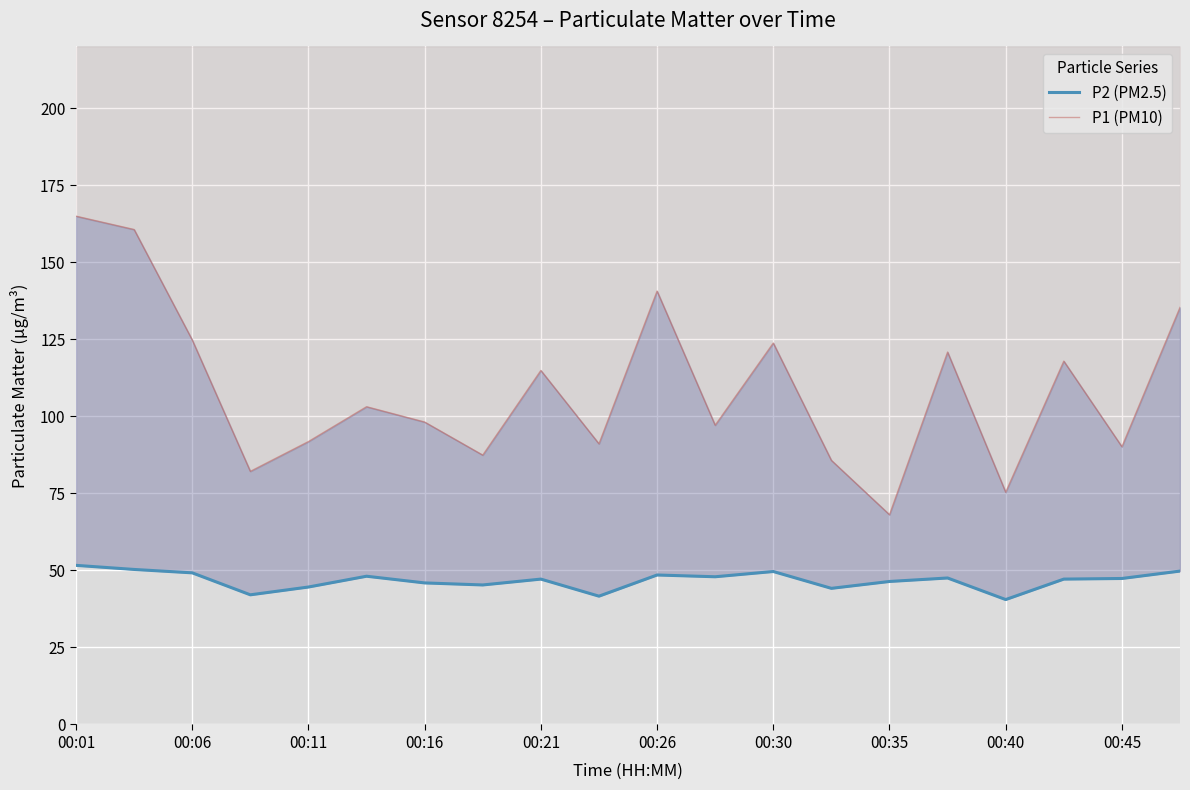

At which label does P1 (PM10) first exceed 103?

00:01